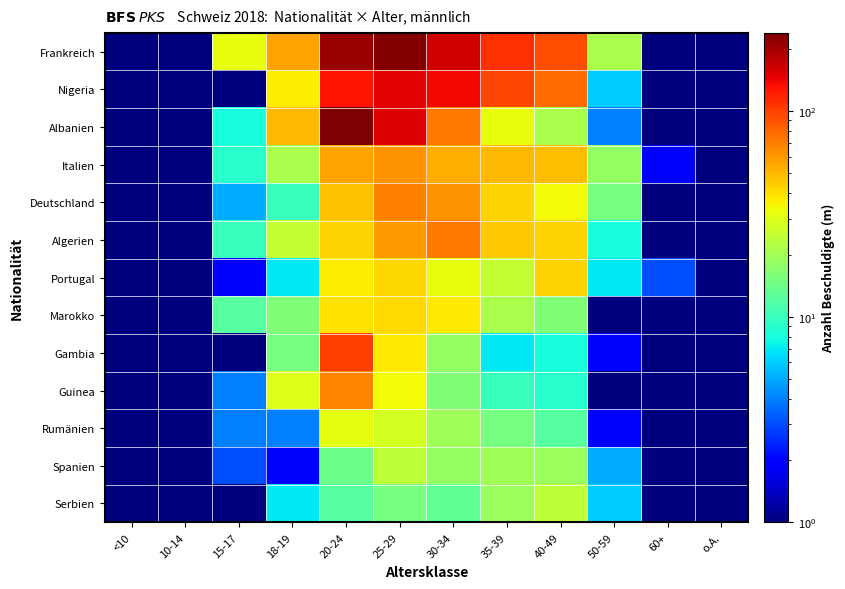

At 10-14, list the series in order from smallest to largest.

Frankreich, Nigeria, Albanien, Italien, Deutschland, Algerien, Portugal, Gambia, Guinea, Rumänien, Serbien, Marokko, Spanien